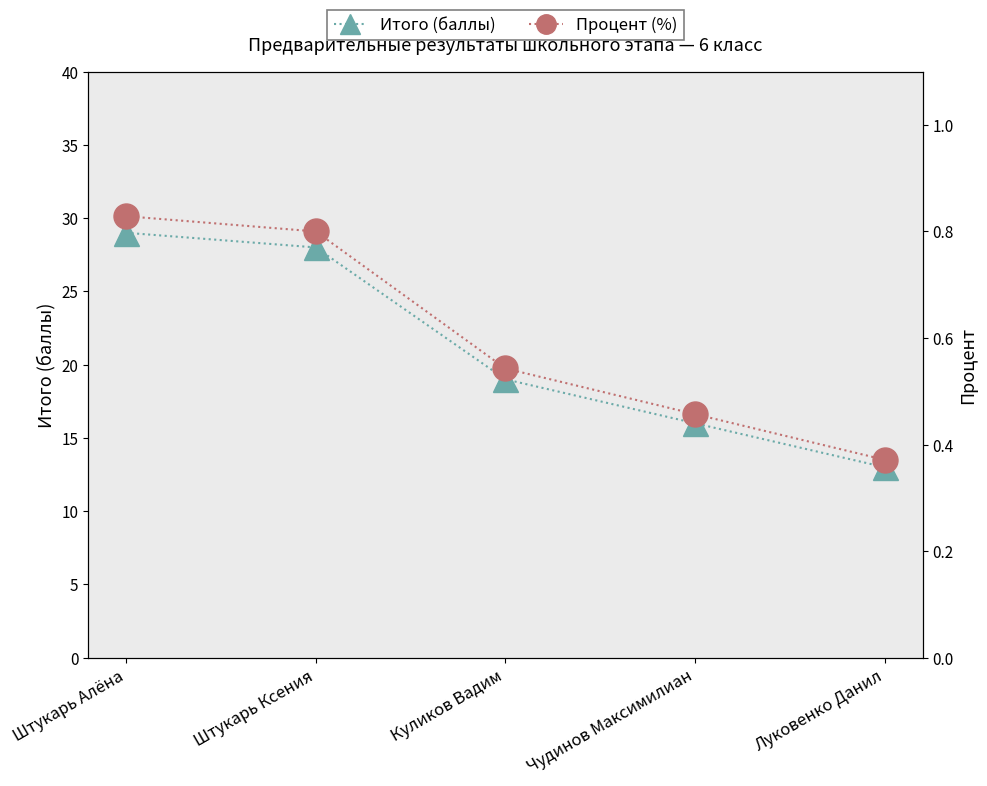

Rank the series by their maximum value, from highest to lowest.

Итого (баллы), Процент (%)